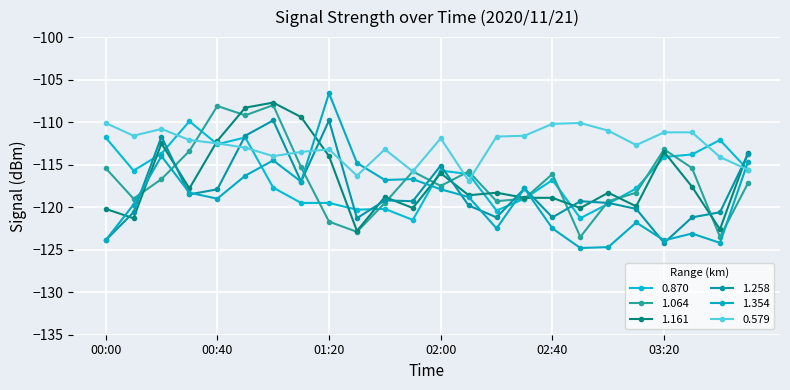

How many times do 1.258 and 0.870 cross each other?

11